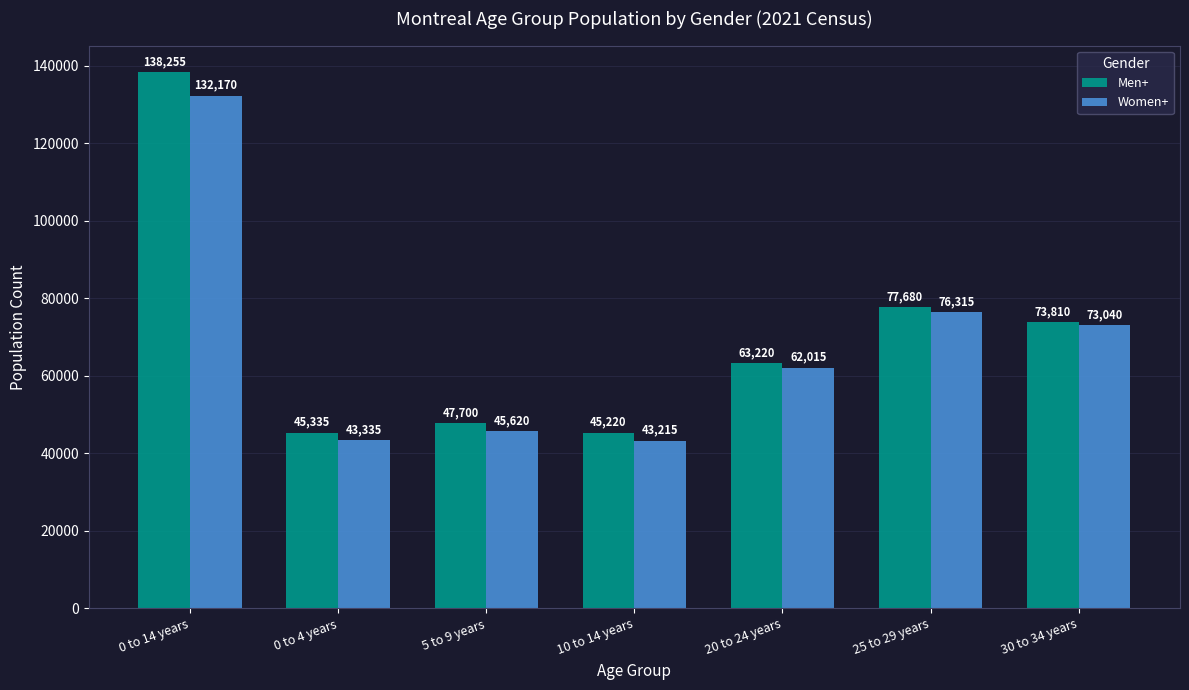

At which category does the chart reach its minimum across all series?

10 to 14 years